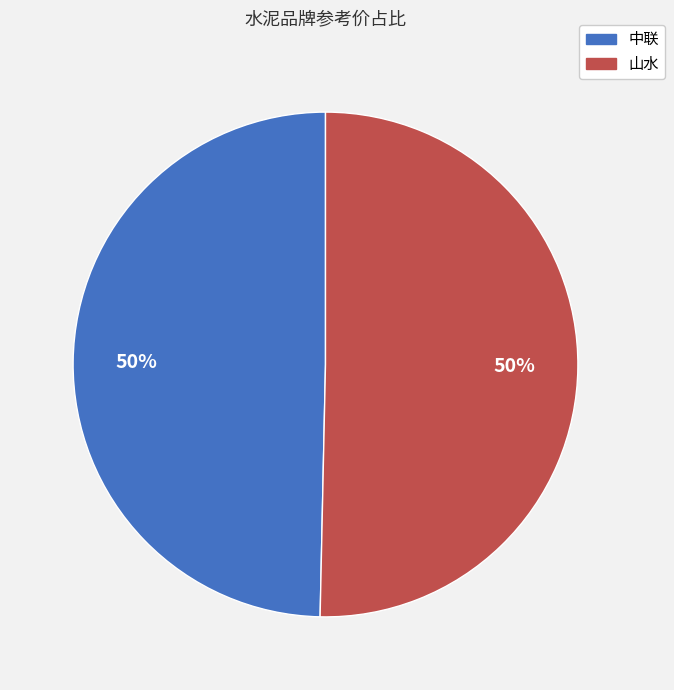

To the nearest percent, what is the average slice percentage?

50%